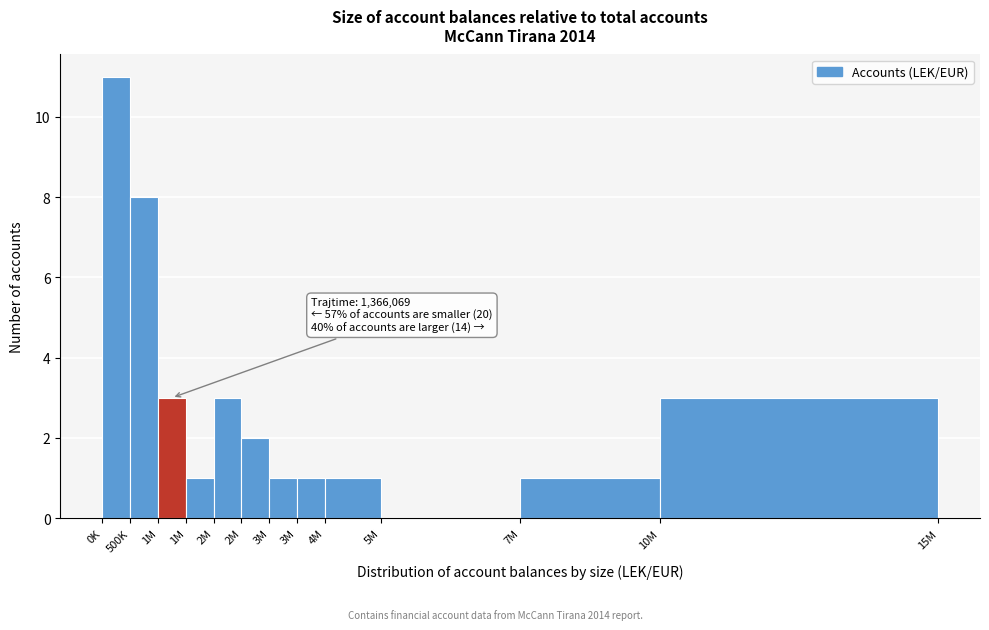

How many categories are shown in the chart?

12